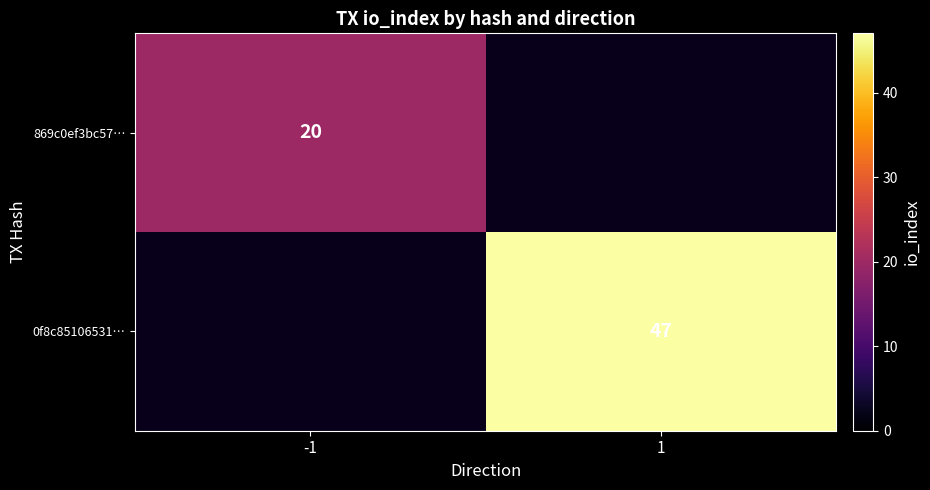

What is the minimum value shown in the chart?

20.0